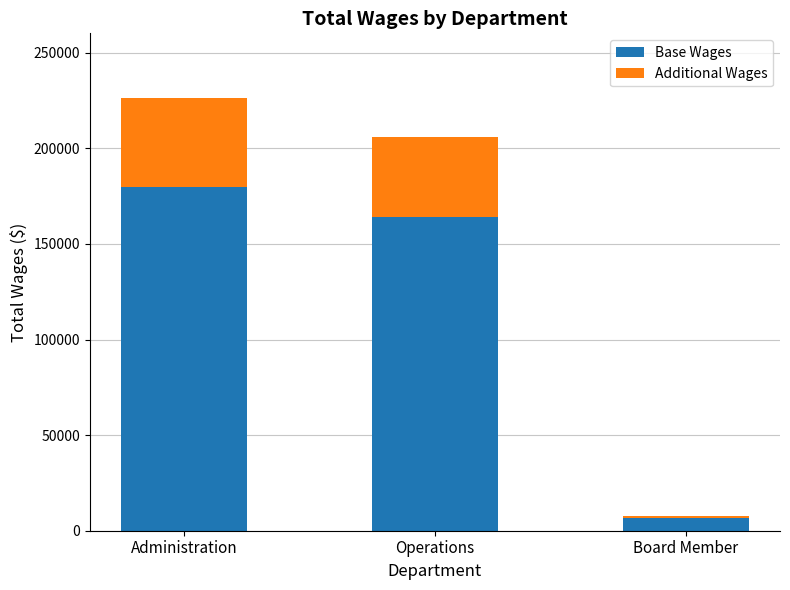

What is the minimum value for Base Wages?

6600